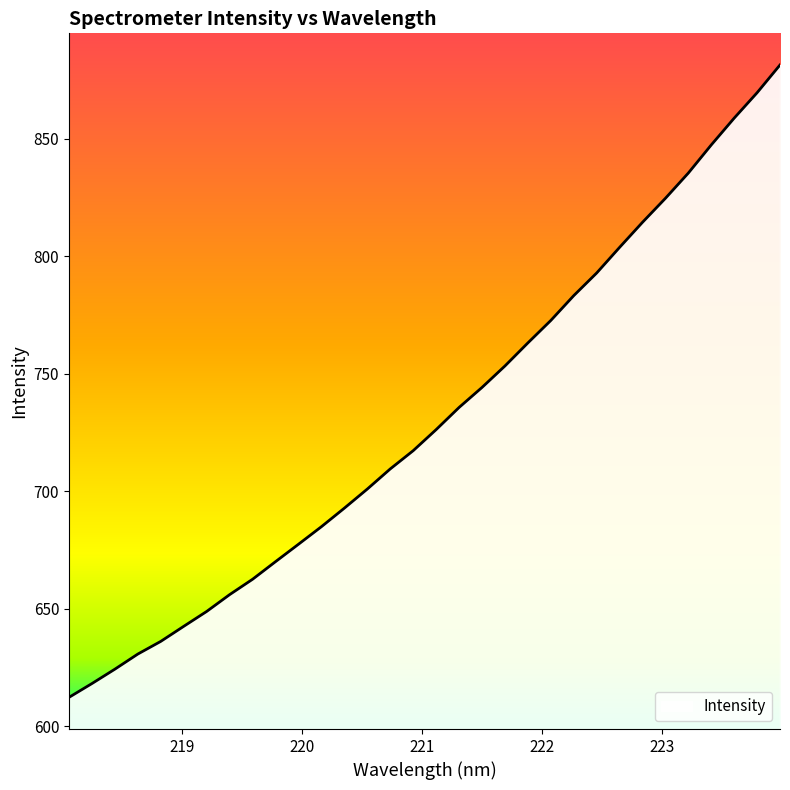

What is the difference between the maximum and minimum values?

269.1